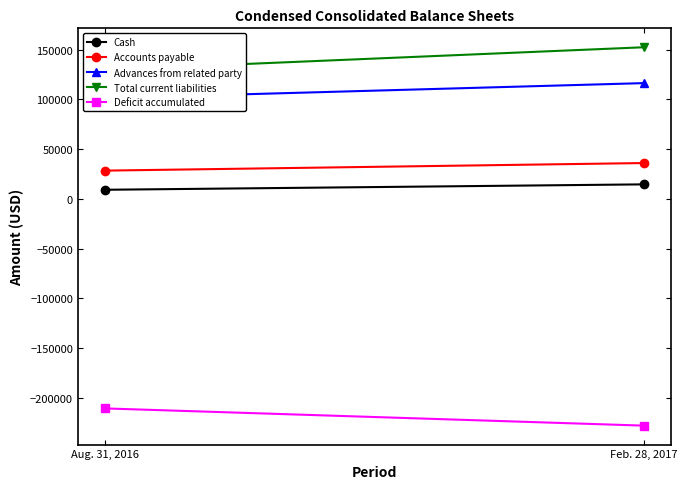

What is the average value of the Deficit accumulated series?

-219046